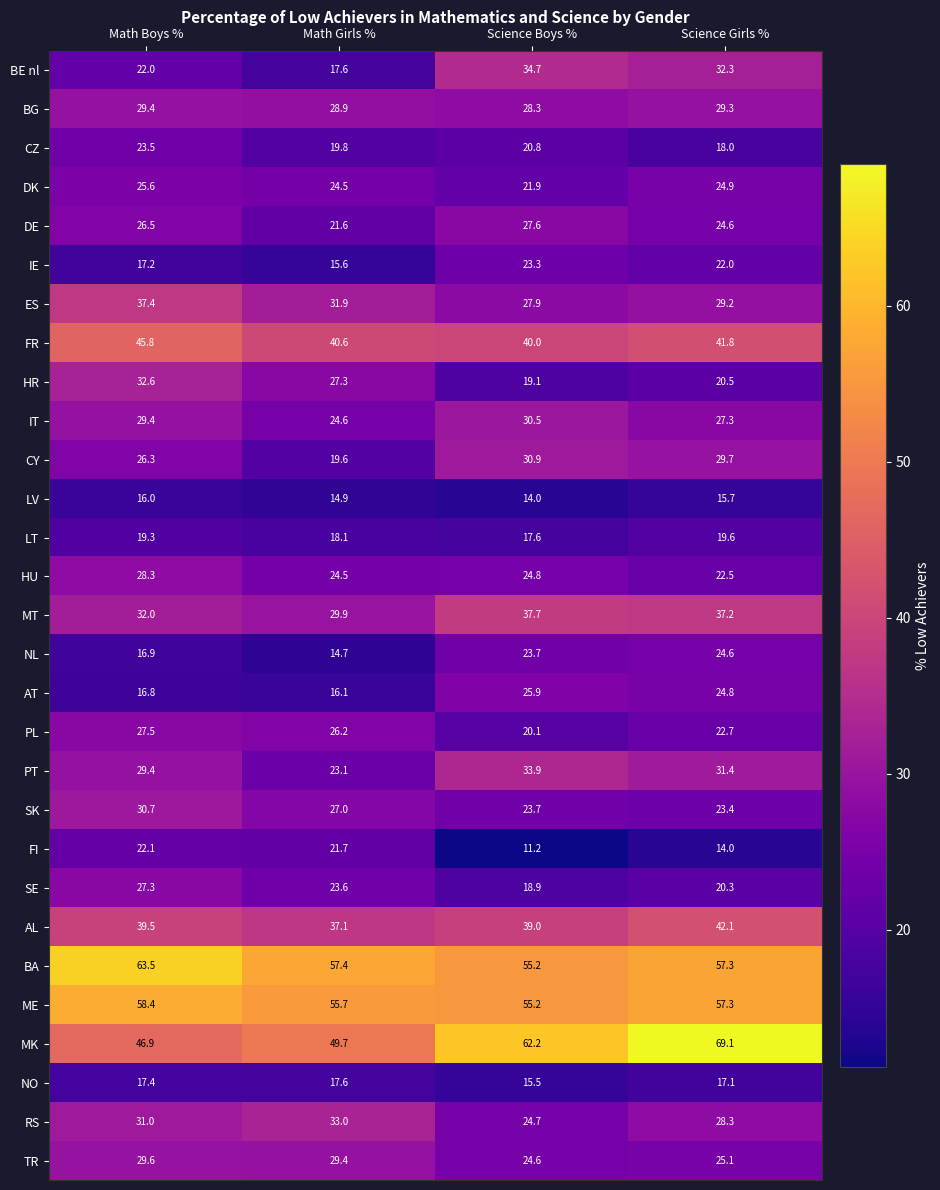

How many data points does each series have?

4